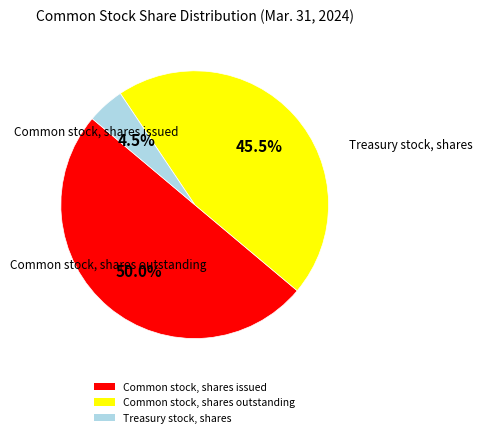

Rank the categories by value from lowest to highest.

Treasury stock, shares, Common stock, shares outstanding, Common stock, shares issued